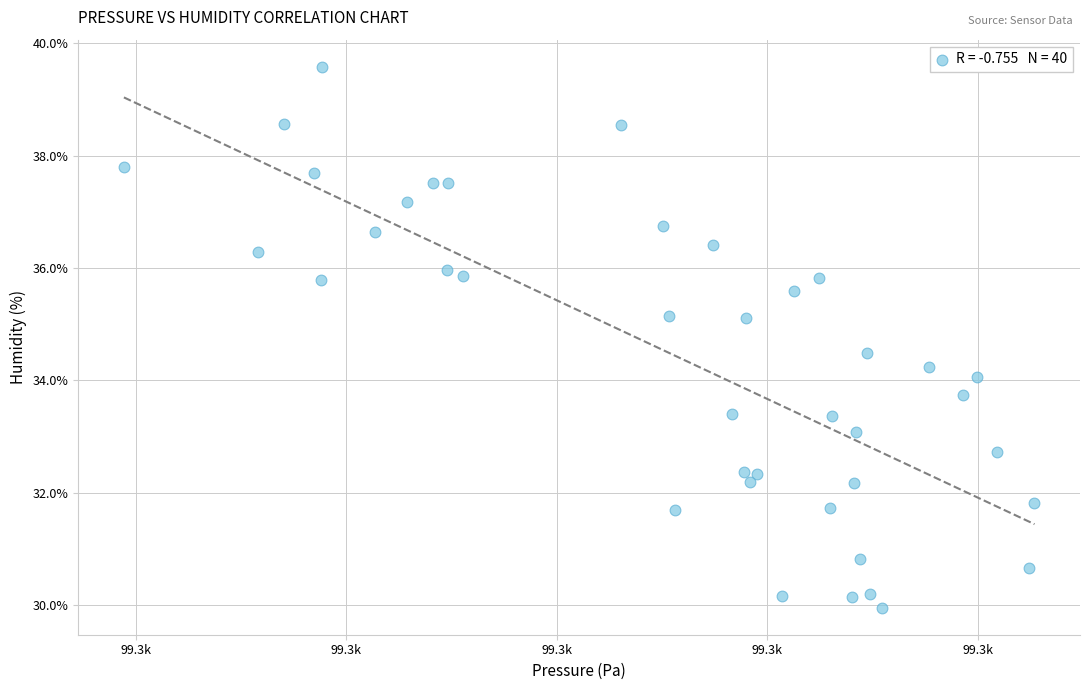

What is the range of X values (max minus min)?

43.2